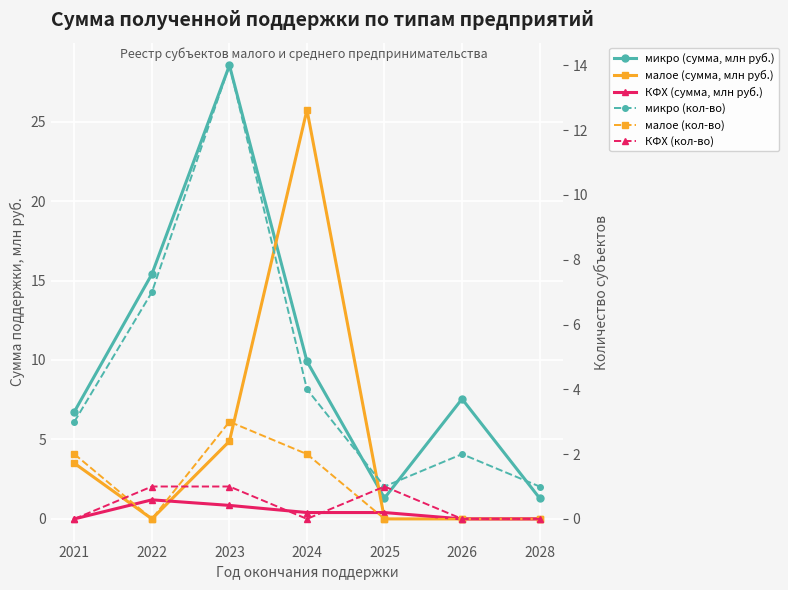

What are all the series names shown in the legend?

микро (сумма, млн руб.), малое (сумма, млн руб.), КФХ (сумма, млн руб.), микро (кол-во), малое (кол-во), КФХ (кол-во)